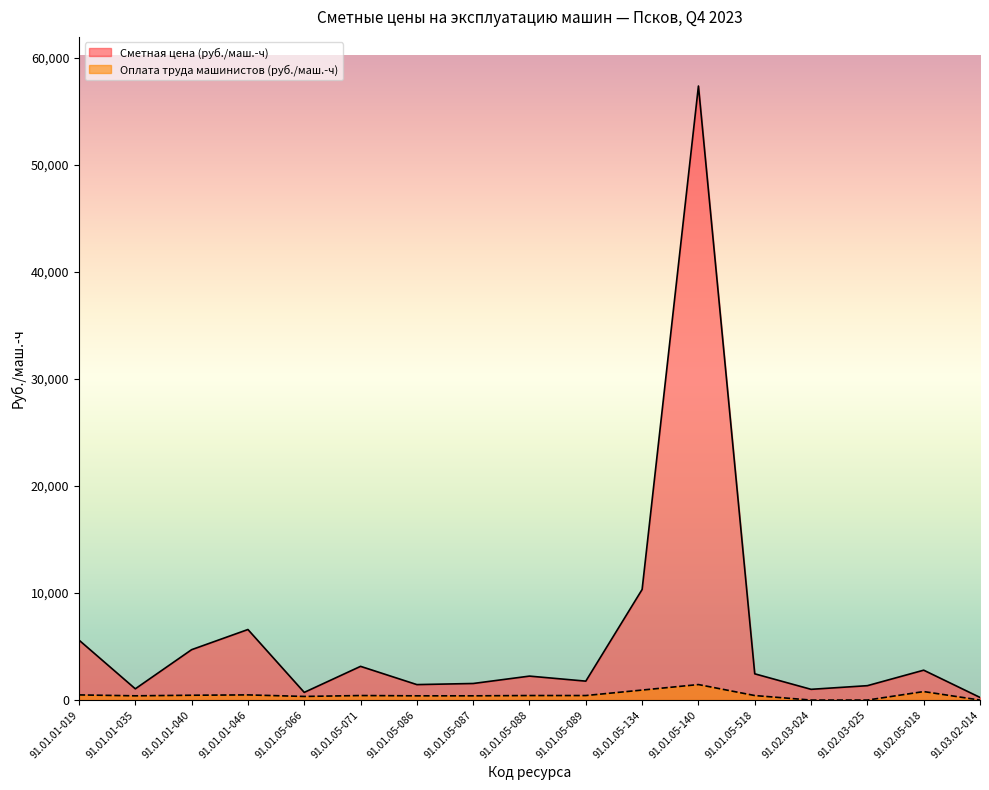

Is the value of Сметная цена (руб./маш.-ч) at 91.01.01-040 greater than the value of Оплата труда машинистов (руб./маш.-ч) at 91.01.05-086?

Yes